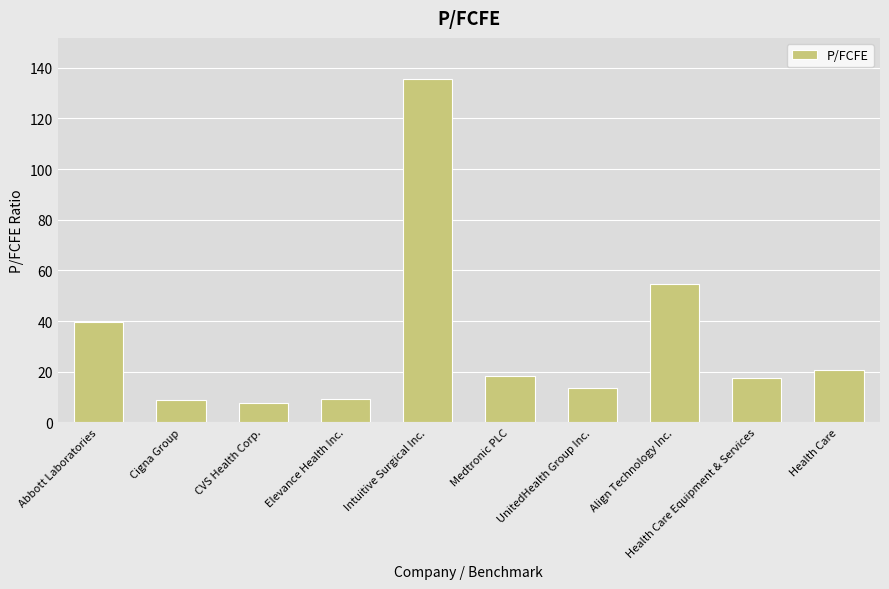

What is the label of the 10th bar from the right?

Abbott Laboratories